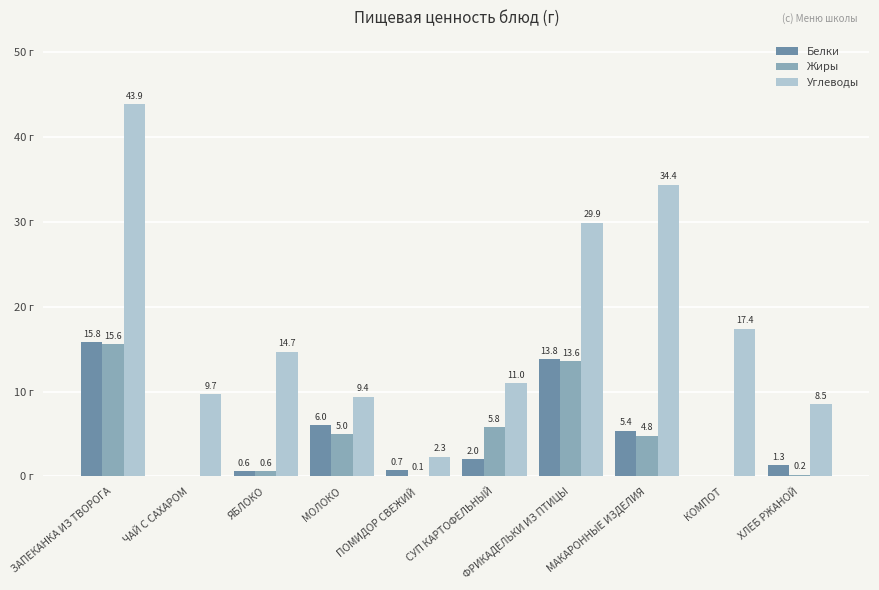

Which series has the widest spread of values?

Углеводы